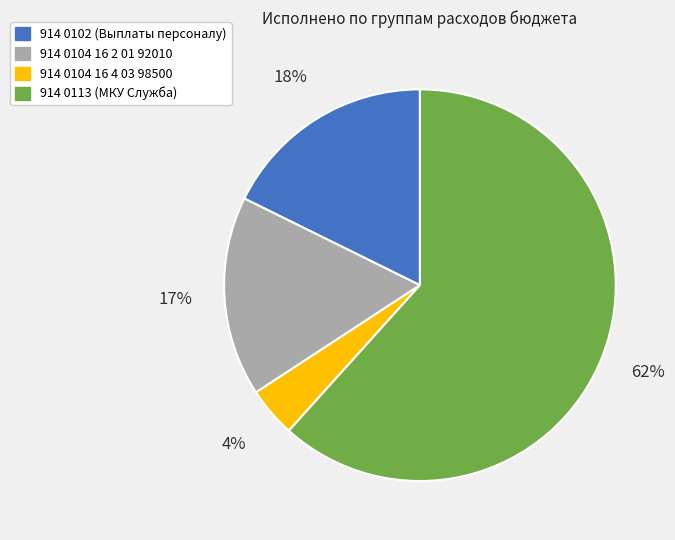

To the nearest percent, what is the average slice percentage?

25%